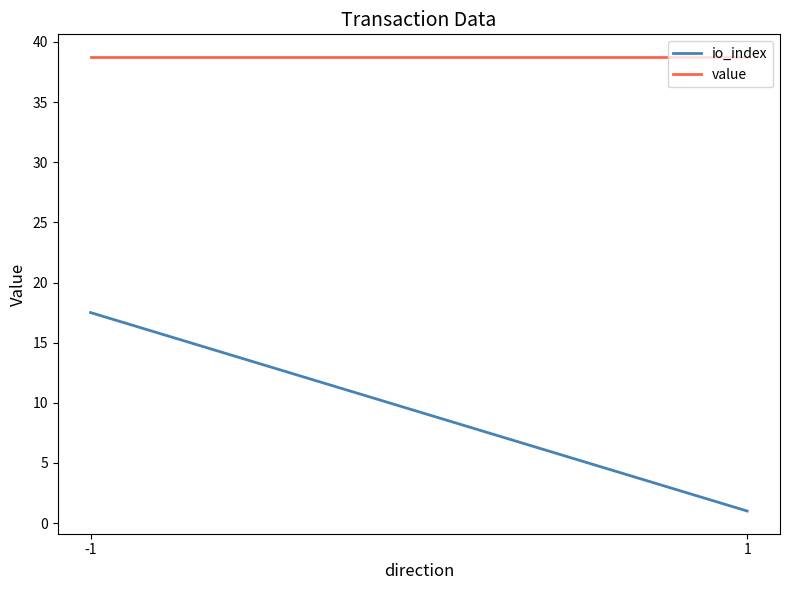

What is the average value of the io_index series?

9.2